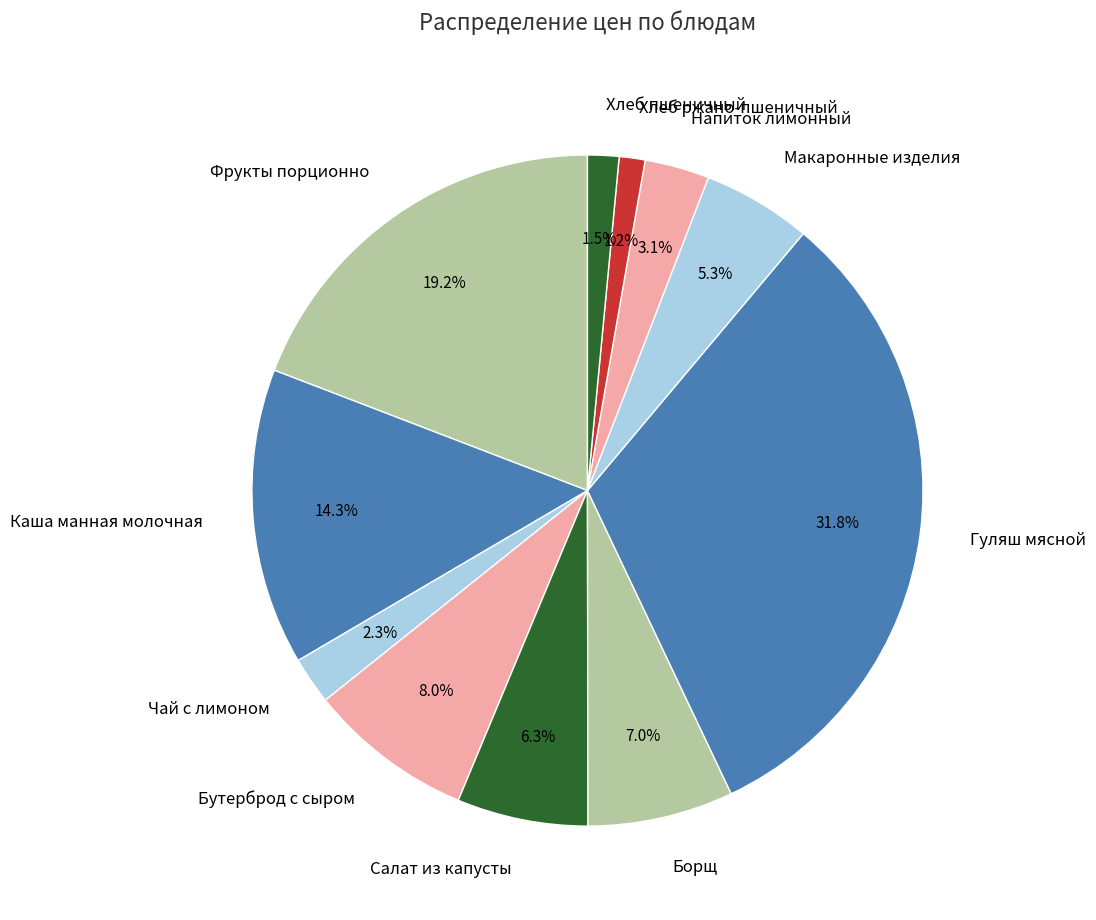

Which slice is the largest?

Гуляш мясной